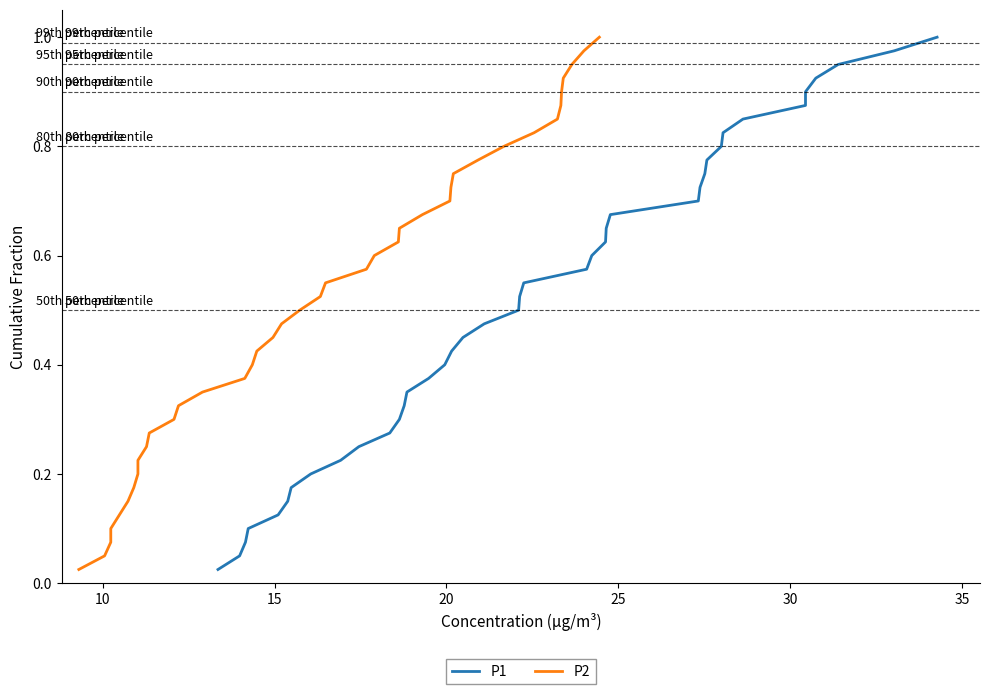

How many lines are shown in the chart?

2